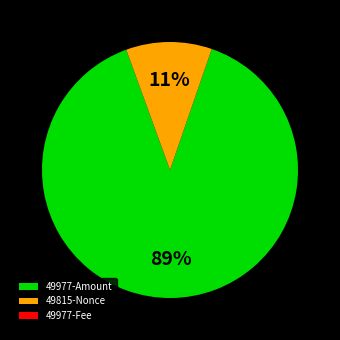

Is the sum of 49977-Amount and 49815-Nonce greater than half?

Yes